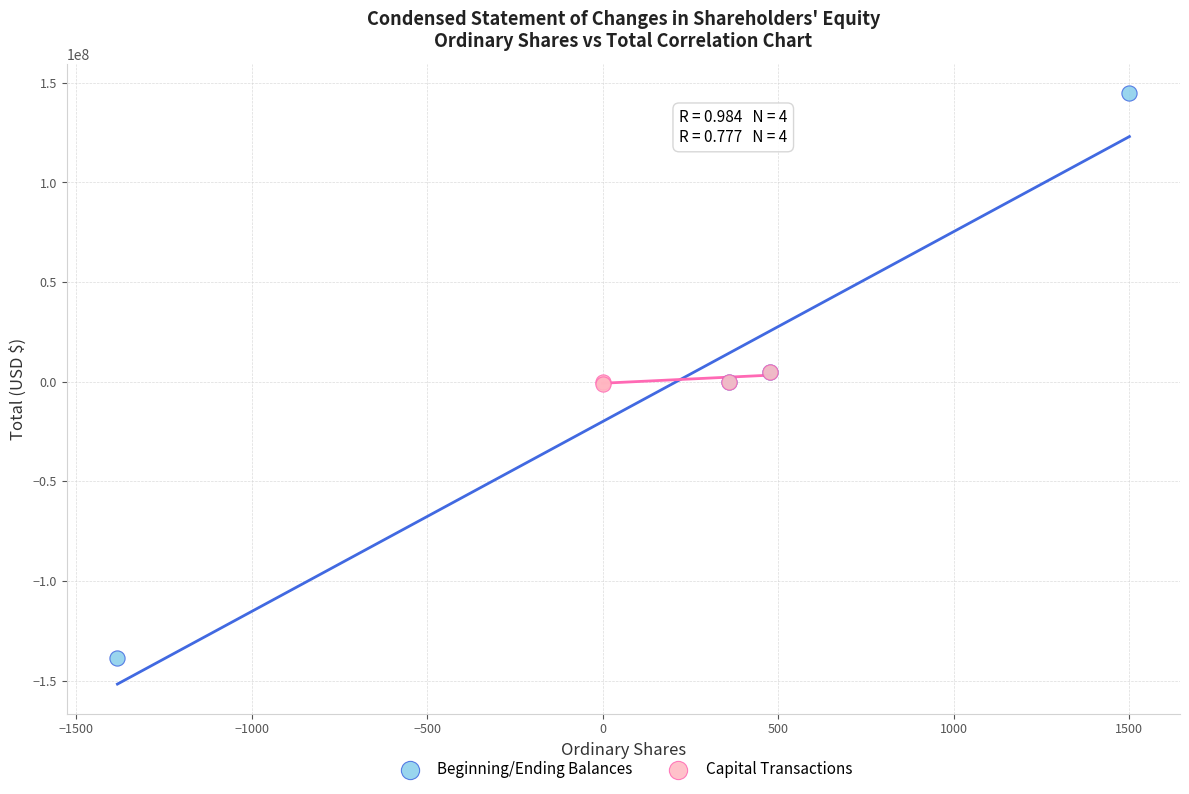

Which series has the largest Y range (max minus min)?

Beginning/Ending Balances